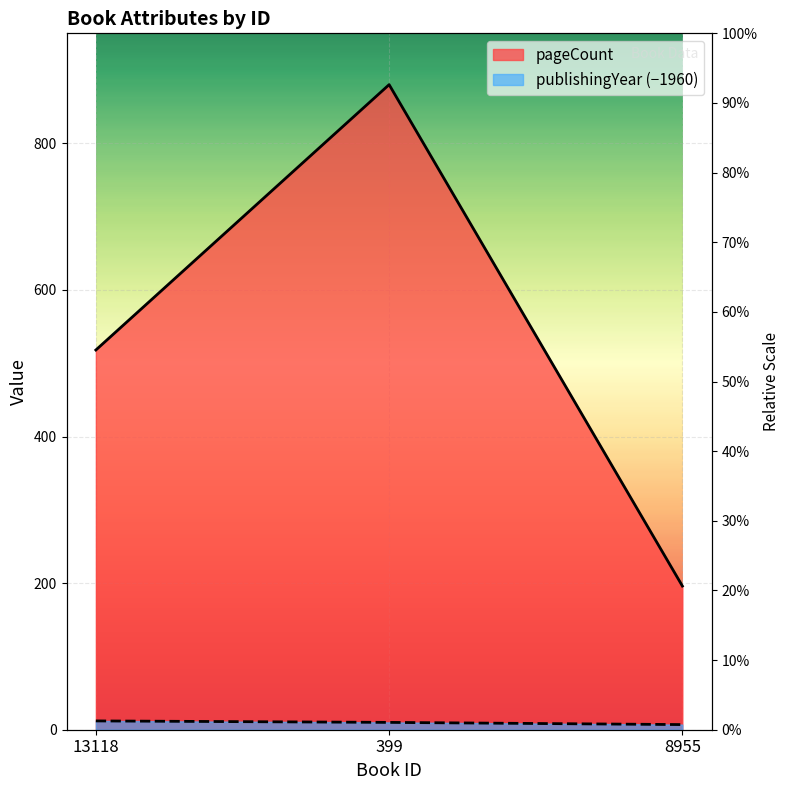

List the series in order of their overall mean, highest first.

pageCount, publishingYear